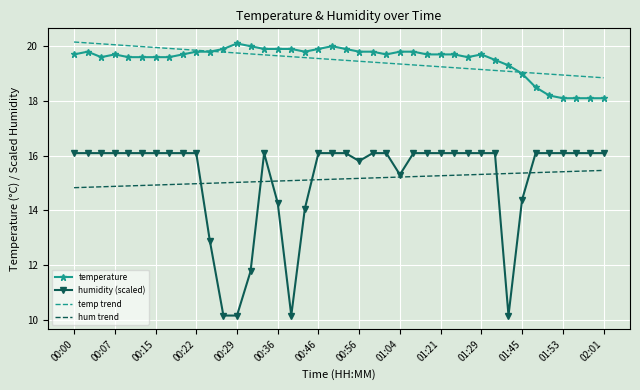

What is the highest value of the temp trend series?

20.2